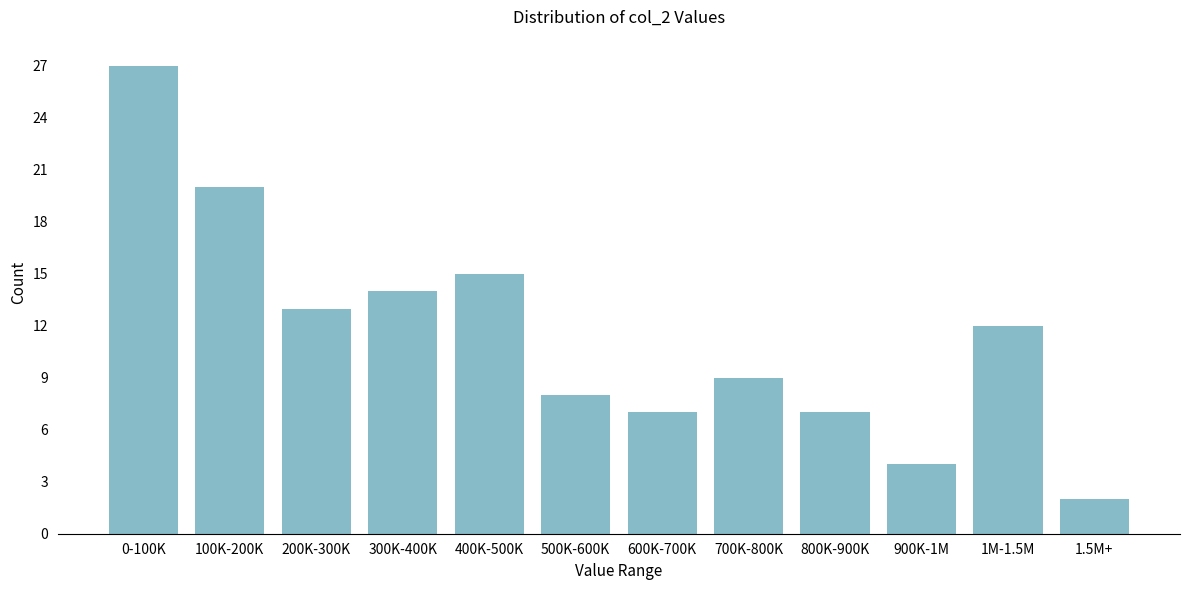

Reading left to right, list all the values displayed in this chart.

27	20	13	14	15	8	7	9	7	4	12	2